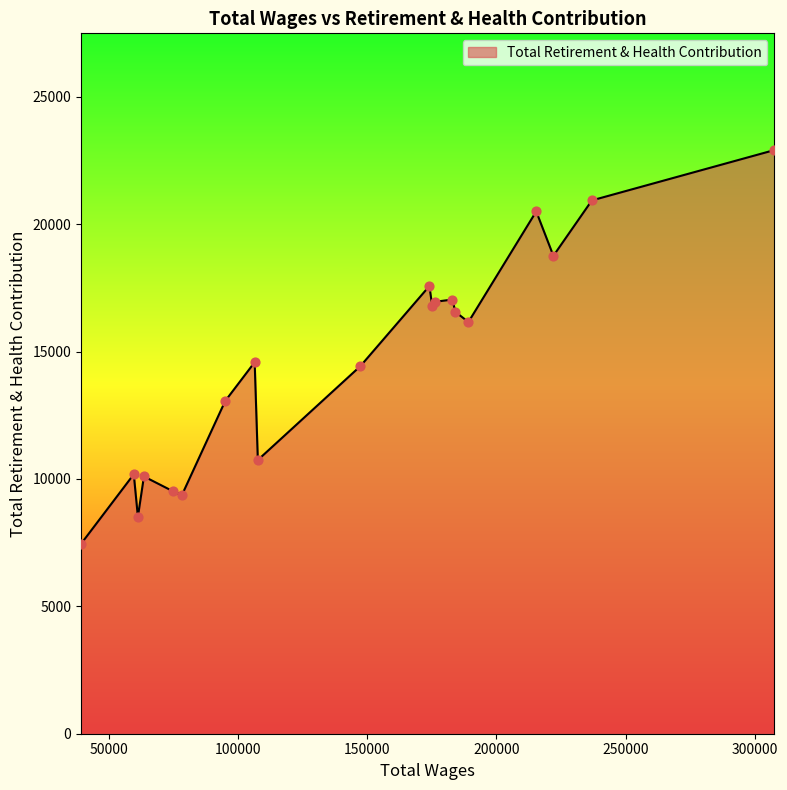

What is the smallest value displayed?

7452